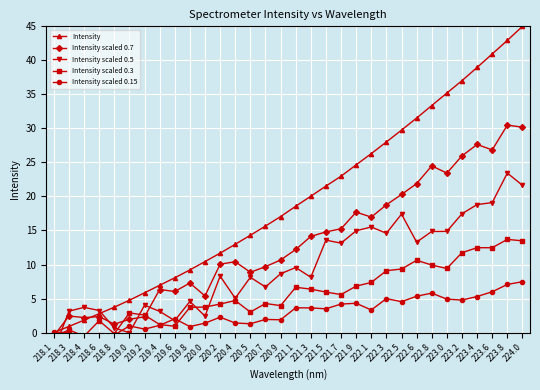

The value of Intensity scaled 0.7 at 222.5 is 20.3. True or false?

True